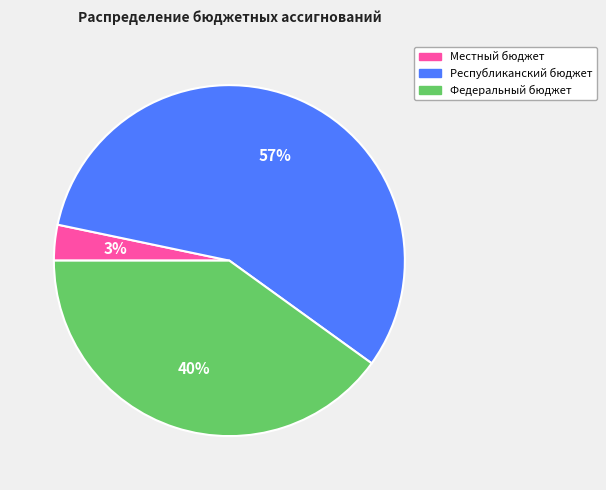

Is it true that Федеральный бюджет is 50% of the pie?

False